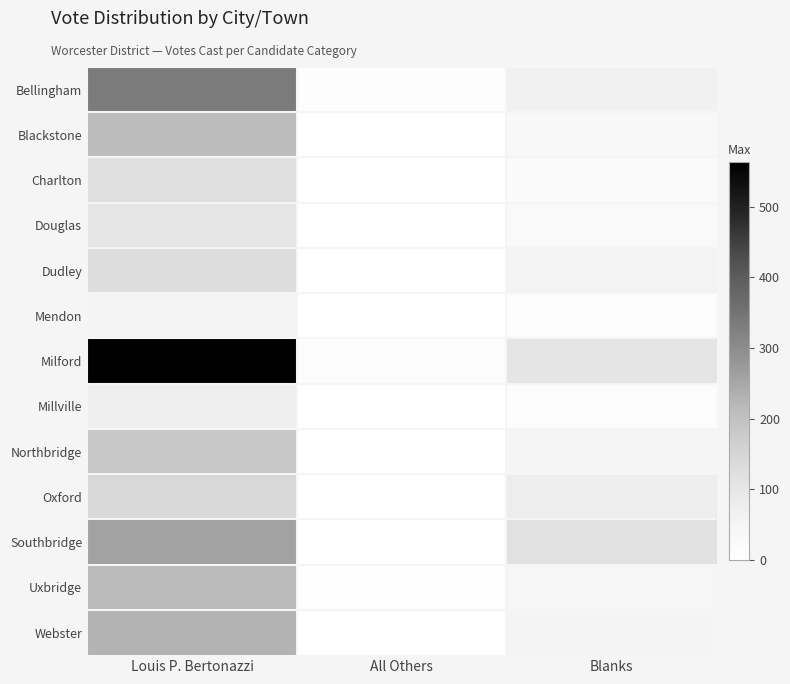

Reading left to right, transcribe all the data shown in this chart.

Bellingham: Louis P. Bertonazzi=335	All Others=10	Blanks=64
Blackstone: Louis P. Bertonazzi=212	All Others=2	Blanks=32
Charlton: Louis P. Bertonazzi=120	All Others=0	Blanks=22
Douglas: Louis P. Bertonazzi=101	All Others=0	Blanks=25
Dudley: Louis P. Bertonazzi=126	All Others=2	Blanks=54
Mendon: Louis P. Bertonazzi=57	All Others=1	Blanks=15
Milford: Louis P. Bertonazzi=563	All Others=14	Blanks=105
Millville: Louis P. Bertonazzi=71	All Others=0	Blanks=14
Northbridge: Louis P. Bertonazzi=181	All Others=0	Blanks=47
Oxford: Louis P. Bertonazzi=142	All Others=0	Blanks=81
Southbridge: Louis P. Bertonazzi=259	All Others=0	Blanks=115
Uxbridge: Louis P. Bertonazzi=215	All Others=3	Blanks=41
Webster: Louis P. Bertonazzi=228	All Others=0	Blanks=51